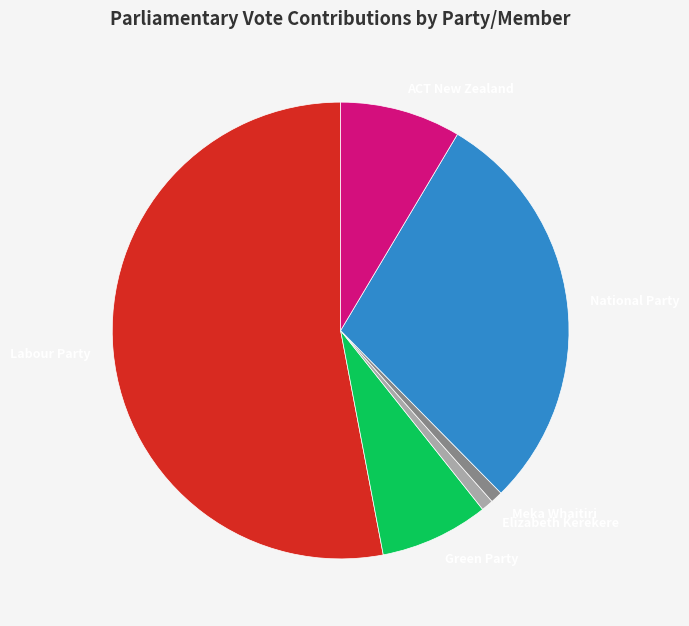

What is the largest slice in the pie chart?

Labour Party